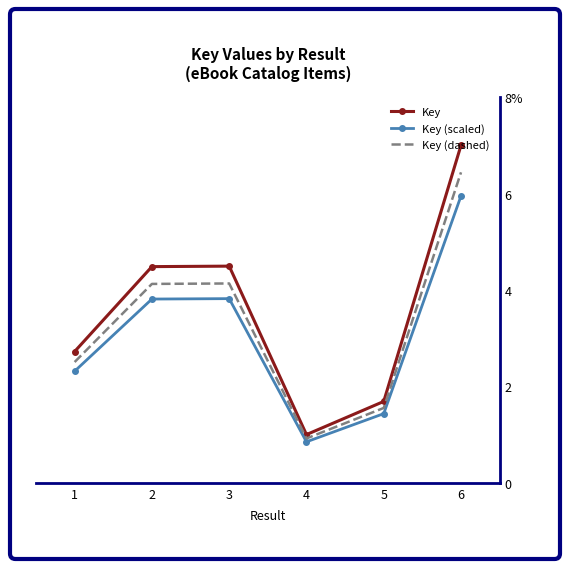

Reading right to left, extract all data points from this chart.

Key: 7.0	1.7	1.0	4.5	4.5	2.7
Key (scaled): 6.0	1.4	0.8	3.8	3.8	2.3
Key (dashed): 6.4	1.6	0.9	4.1	4.1	2.5